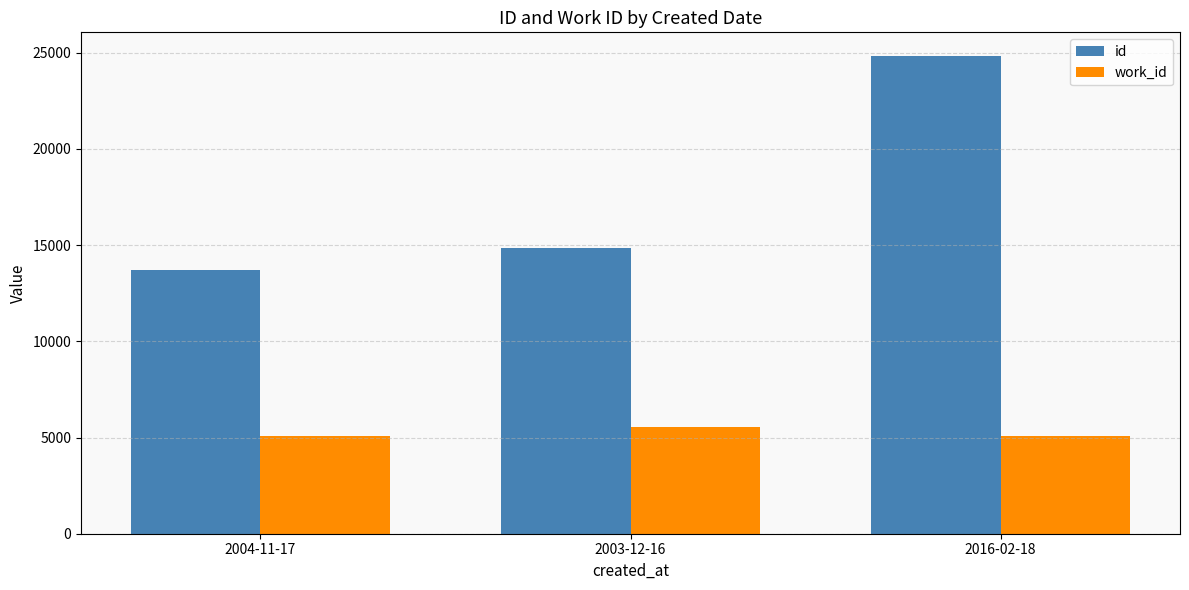

Which category has the lowest value in the id series?

2004-11-17